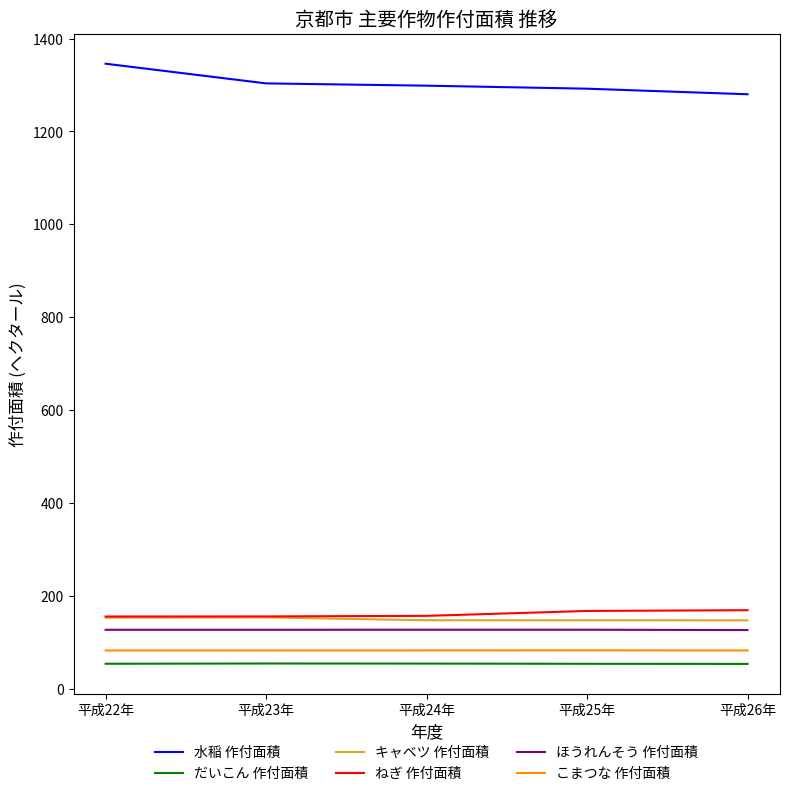

Is the value of 水稲 作付面積 at 平成22年 greater than the value of だいこん 作付面積 at 平成23年?

Yes